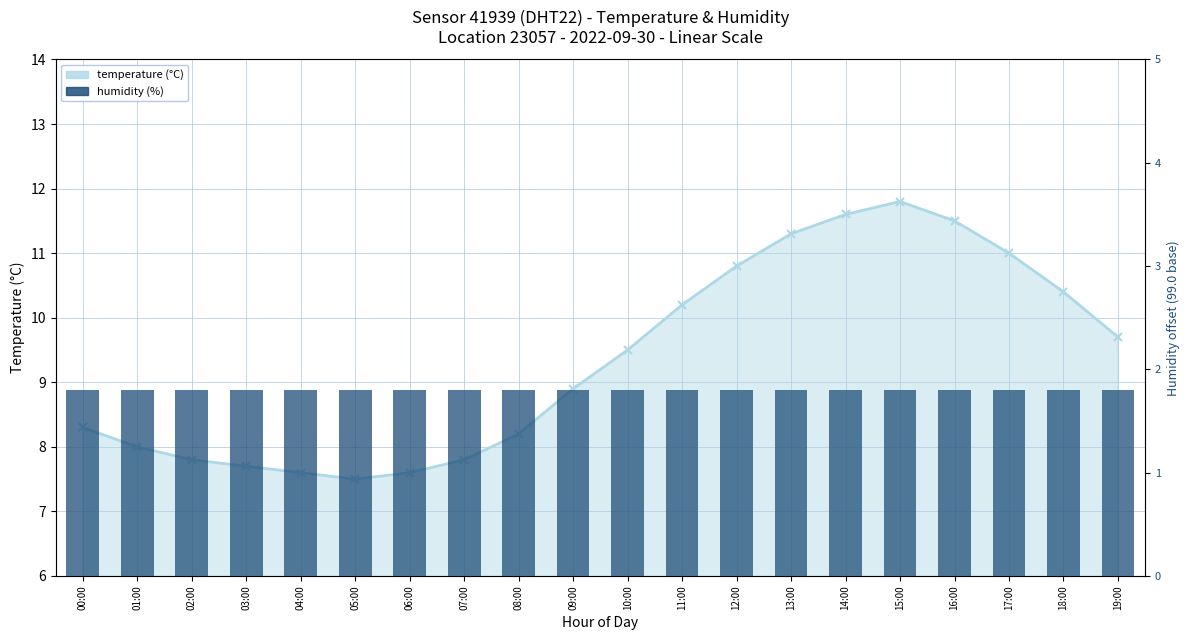

Reading right to left, extract all data points from this chart.

19:00=9.7	18:00=10.4	17:00=11.0	16:00=11.5	15:00=11.8	14:00=11.6	13:00=11.3	12:00=10.8	11:00=10.2	10:00=9.5	09:00=8.9	08:00=8.2	07:00=7.8	06:00=7.6	05:00=7.5	04:00=7.6	03:00=7.7	02:00=7.8	01:00=8.0	00:00=8.3